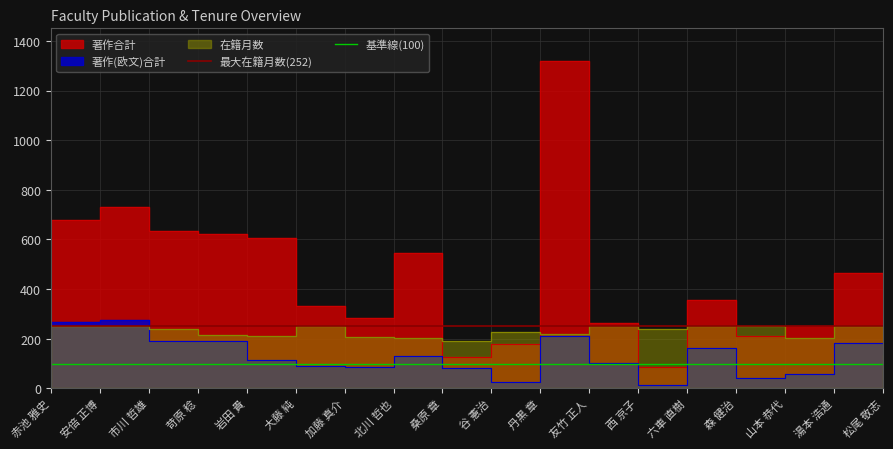

What is the minimum value for 基準線(100)?

100